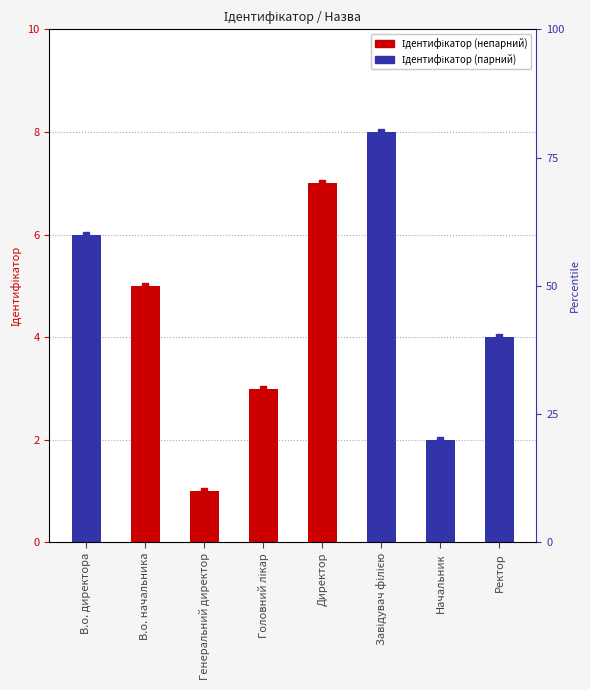

Which has a higher value, В.о. начальника or Начальник?

В.о. начальника